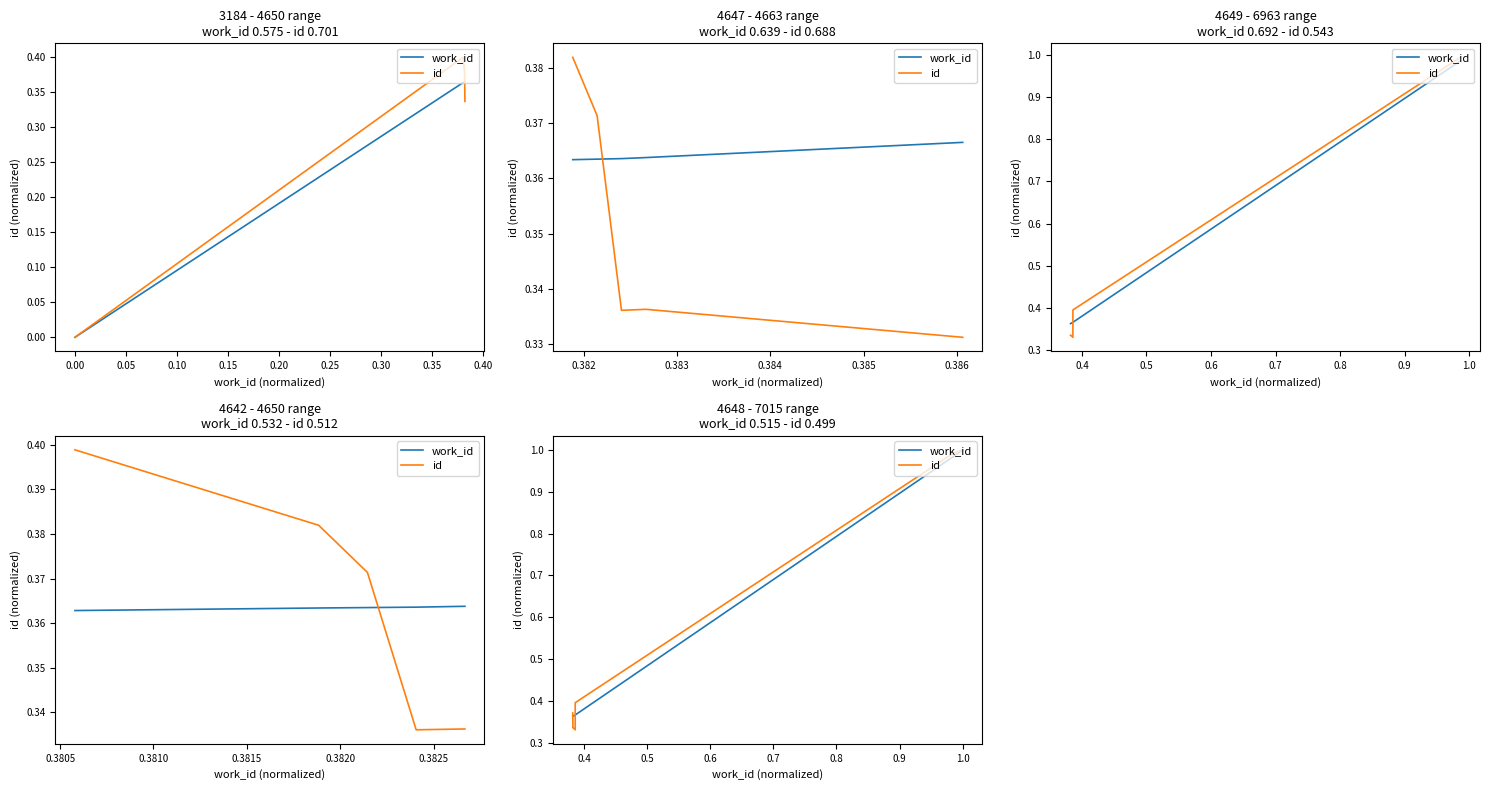

Which series changed the most between 0.00 and 0.10?

id